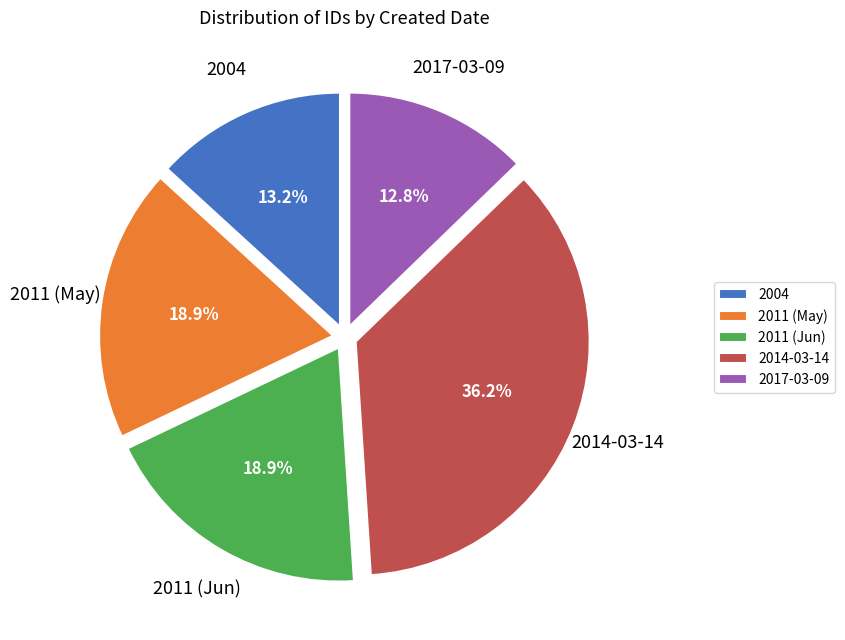

Does any single category account for the majority?

No